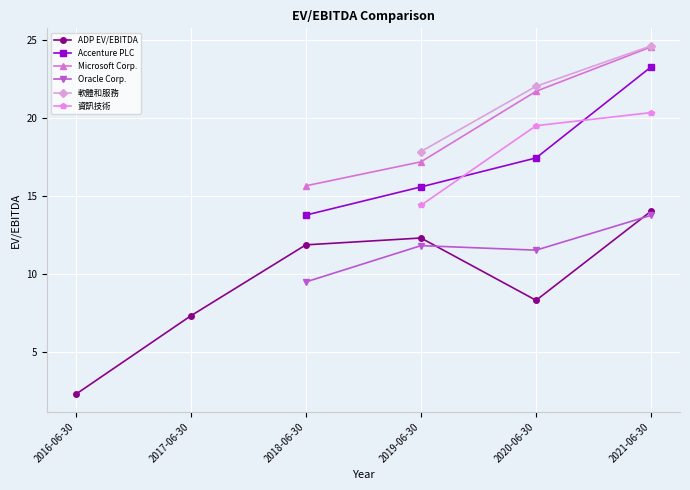

What is the label of the 6th point from the left?

2021-06-30